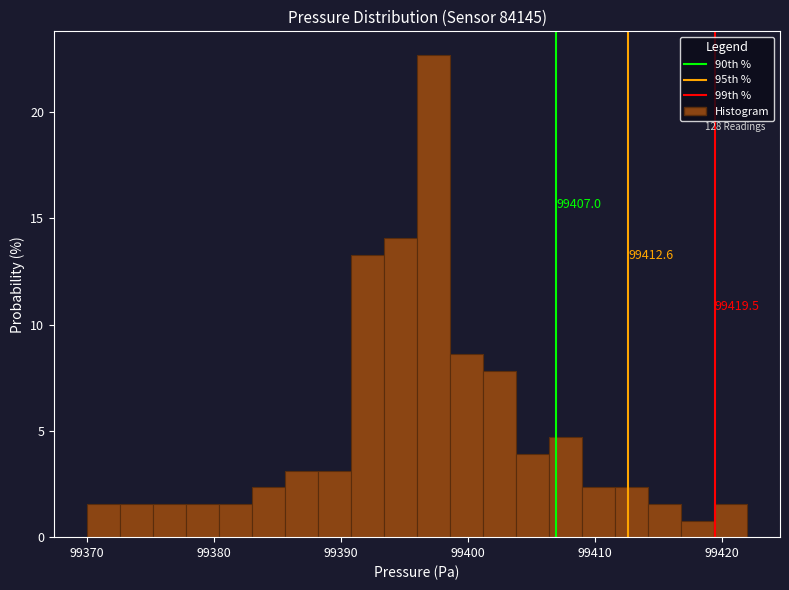

Read against the x-axis, roughly where is the centre of the tallest bar?

99397